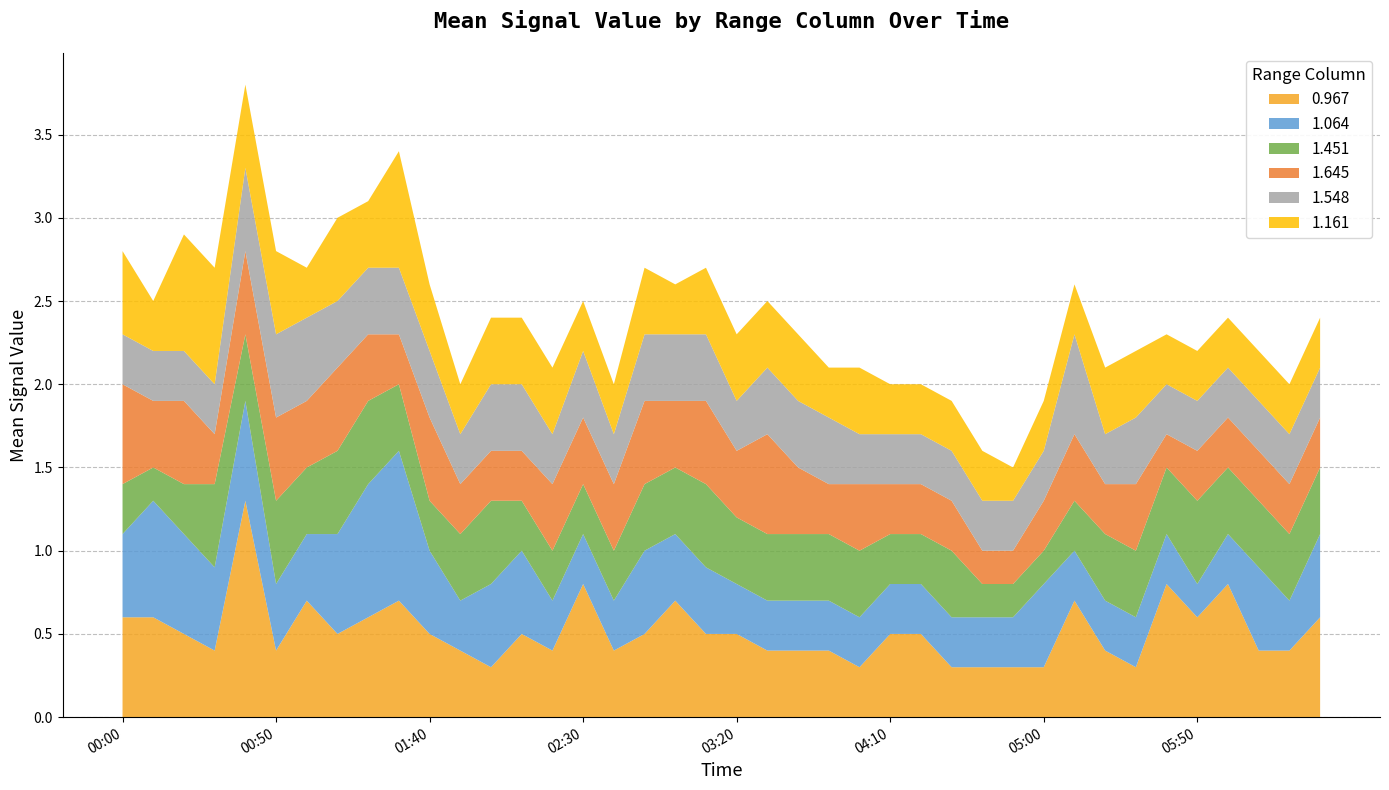

Reading left to right, transcribe all the data shown in this chart.

0.967: 2015/07/12 00:00=0.6	2015/07/12 00:10=0.6	2015/07/12 00:20=0.5	2015/07/12 00:30=0.4	2015/07/12 00:40=1.3	2015/07/12 00:50=0.4	2015/07/12 01:00=0.7	2015/07/12 01:10=0.5	2015/07/12 01:20=0.6	2015/07/12 01:30=0.7	2015/07/12 01:40=0.5	2015/07/12 01:50=0.4	2015/07/12 02:00=0.3	2015/07/12 02:10=0.5	2015/07/12 02:20=0.4	2015/07/12 02:30=0.8	2015/07/12 02:40=0.4	2015/07/12 02:50=0.5	2015/07/12 03:00=0.7	2015/07/12 03:10=0.5	2015/07/12 03:20=0.5	2015/07/12 03:30=0.4	2015/07/12 03:40=0.4	2015/07/12 03:50=0.4	2015/07/12 04:00=0.3	2015/07/12 04:10=0.5	2015/07/12 04:20=0.5	2015/07/12 04:30=0.3	2015/07/12 04:40=0.3	2015/07/12 04:50=0.3	2015/07/12 05:00=0.3	2015/07/12 05:10=0.7	2015/07/12 05:20=0.4	2015/07/12 05:30=0.3	2015/07/12 05:40=0.8	2015/07/12 05:50=0.6	2015/07/12 06:00=0.8	2015/07/12 06:10=0.4	2015/07/12 06:20=0.4	2015/07/12 06:30=0.6
1.064: 2015/07/12 00:00=0.5	2015/07/12 00:10=0.7	2015/07/12 00:20=0.6	2015/07/12 00:30=0.5	2015/07/12 00:40=0.6	2015/07/12 00:50=0.4	2015/07/12 01:00=0.4	2015/07/12 01:10=0.6	2015/07/12 01:20=0.8	2015/07/12 01:30=0.9	2015/07/12 01:40=0.5	2015/07/12 01:50=0.3	2015/07/12 02:00=0.5	2015/07/12 02:10=0.5	2015/07/12 02:20=0.3	2015/07/12 02:30=0.3	2015/07/12 02:40=0.3	2015/07/12 02:50=0.5	2015/07/12 03:00=0.4	2015/07/12 03:10=0.4	2015/07/12 03:20=0.3	2015/07/12 03:30=0.3	2015/07/12 03:40=0.3	2015/07/12 03:50=0.3	2015/07/12 04:00=0.3	2015/07/12 04:10=0.3	2015/07/12 04:20=0.3	2015/07/12 04:30=0.3	2015/07/12 04:40=0.3	2015/07/12 04:50=0.3	2015/07/12 05:00=0.5	2015/07/12 05:10=0.3	2015/07/12 05:20=0.3	2015/07/12 05:30=0.3	2015/07/12 05:40=0.3	2015/07/12 05:50=0.2	2015/07/12 06:00=0.3	2015/07/12 06:10=0.5	2015/07/12 06:20=0.3	2015/07/12 06:30=0.5
1.451: 2015/07/12 00:00=0.3	2015/07/12 00:10=0.2	2015/07/12 00:20=0.3	2015/07/12 00:30=0.5	2015/07/12 00:40=0.4	2015/07/12 00:50=0.5	2015/07/12 01:00=0.4	2015/07/12 01:10=0.5	2015/07/12 01:20=0.5	2015/07/12 01:30=0.4	2015/07/12 01:40=0.3	2015/07/12 01:50=0.4	2015/07/12 02:00=0.5	2015/07/12 02:10=0.3	2015/07/12 02:20=0.3	2015/07/12 02:30=0.3	2015/07/12 02:40=0.3	2015/07/12 02:50=0.4	2015/07/12 03:00=0.4	2015/07/12 03:10=0.5	2015/07/12 03:20=0.4	2015/07/12 03:30=0.4	2015/07/12 03:40=0.4	2015/07/12 03:50=0.4	2015/07/12 04:00=0.4	2015/07/12 04:10=0.3	2015/07/12 04:20=0.3	2015/07/12 04:30=0.4	2015/07/12 04:40=0.2	2015/07/12 04:50=0.2	2015/07/12 05:00=0.2	2015/07/12 05:10=0.3	2015/07/12 05:20=0.4	2015/07/12 05:30=0.4	2015/07/12 05:40=0.4	2015/07/12 05:50=0.5	2015/07/12 06:00=0.4	2015/07/12 06:10=0.4	2015/07/12 06:20=0.4	2015/07/12 06:30=0.4
1.645: 2015/07/12 00:00=0.6	2015/07/12 00:10=0.4	2015/07/12 00:20=0.5	2015/07/12 00:30=0.3	2015/07/12 00:40=0.5	2015/07/12 00:50=0.5	2015/07/12 01:00=0.4	2015/07/12 01:10=0.5	2015/07/12 01:20=0.4	2015/07/12 01:30=0.3	2015/07/12 01:40=0.5	2015/07/12 01:50=0.3	2015/07/12 02:00=0.3	2015/07/12 02:10=0.3	2015/07/12 02:20=0.4	2015/07/12 02:30=0.4	2015/07/12 02:40=0.4	2015/07/12 02:50=0.5	2015/07/12 03:00=0.4	2015/07/12 03:10=0.5	2015/07/12 03:20=0.4	2015/07/12 03:30=0.6	2015/07/12 03:40=0.4	2015/07/12 03:50=0.3	2015/07/12 04:00=0.4	2015/07/12 04:10=0.3	2015/07/12 04:20=0.3	2015/07/12 04:30=0.3	2015/07/12 04:40=0.2	2015/07/12 04:50=0.2	2015/07/12 05:00=0.3	2015/07/12 05:10=0.4	2015/07/12 05:20=0.3	2015/07/12 05:30=0.4	2015/07/12 05:40=0.2	2015/07/12 05:50=0.3	2015/07/12 06:00=0.3	2015/07/12 06:10=0.3	2015/07/12 06:20=0.3	2015/07/12 06:30=0.3
1.548: 2015/07/12 00:00=0.3	2015/07/12 00:10=0.3	2015/07/12 00:20=0.3	2015/07/12 00:30=0.3	2015/07/12 00:40=0.5	2015/07/12 00:50=0.5	2015/07/12 01:00=0.5	2015/07/12 01:10=0.4	2015/07/12 01:20=0.4	2015/07/12 01:30=0.4	2015/07/12 01:40=0.4	2015/07/12 01:50=0.3	2015/07/12 02:00=0.4	2015/07/12 02:10=0.4	2015/07/12 02:20=0.3	2015/07/12 02:30=0.4	2015/07/12 02:40=0.3	2015/07/12 02:50=0.4	2015/07/12 03:00=0.4	2015/07/12 03:10=0.4	2015/07/12 03:20=0.3	2015/07/12 03:30=0.4	2015/07/12 03:40=0.4	2015/07/12 03:50=0.4	2015/07/12 04:00=0.3	2015/07/12 04:10=0.3	2015/07/12 04:20=0.3	2015/07/12 04:30=0.3	2015/07/12 04:40=0.3	2015/07/12 04:50=0.3	2015/07/12 05:00=0.3	2015/07/12 05:10=0.6	2015/07/12 05:20=0.3	2015/07/12 05:30=0.4	2015/07/12 05:40=0.3	2015/07/12 05:50=0.3	2015/07/12 06:00=0.3	2015/07/12 06:10=0.3	2015/07/12 06:20=0.3	2015/07/12 06:30=0.3
1.161: 2015/07/12 00:00=0.5	2015/07/12 00:10=0.3	2015/07/12 00:20=0.7	2015/07/12 00:30=0.7	2015/07/12 00:40=0.5	2015/07/12 00:50=0.5	2015/07/12 01:00=0.3	2015/07/12 01:10=0.5	2015/07/12 01:20=0.4	2015/07/12 01:30=0.7	2015/07/12 01:40=0.4	2015/07/12 01:50=0.3	2015/07/12 02:00=0.4	2015/07/12 02:10=0.4	2015/07/12 02:20=0.4	2015/07/12 02:30=0.3	2015/07/12 02:40=0.3	2015/07/12 02:50=0.4	2015/07/12 03:00=0.3	2015/07/12 03:10=0.4	2015/07/12 03:20=0.4	2015/07/12 03:30=0.4	2015/07/12 03:40=0.4	2015/07/12 03:50=0.3	2015/07/12 04:00=0.4	2015/07/12 04:10=0.3	2015/07/12 04:20=0.3	2015/07/12 04:30=0.3	2015/07/12 04:40=0.3	2015/07/12 04:50=0.2	2015/07/12 05:00=0.3	2015/07/12 05:10=0.3	2015/07/12 05:20=0.4	2015/07/12 05:30=0.4	2015/07/12 05:40=0.3	2015/07/12 05:50=0.3	2015/07/12 06:00=0.3	2015/07/12 06:10=0.3	2015/07/12 06:20=0.3	2015/07/12 06:30=0.3